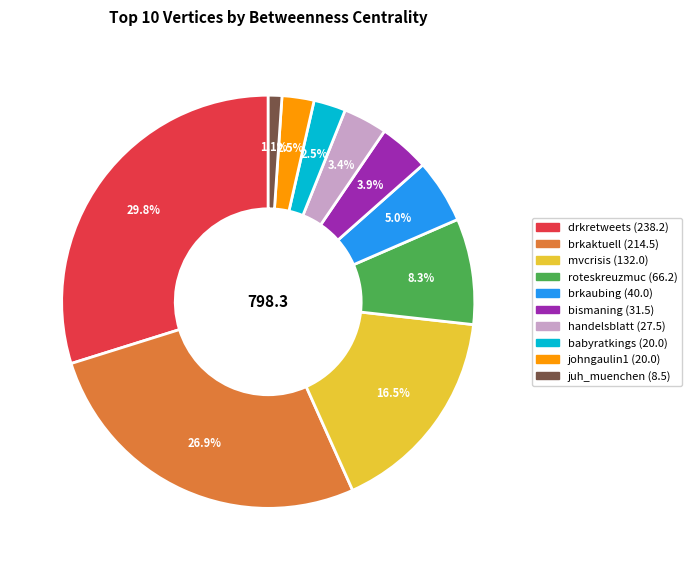

What is the largest slice in the pie chart?

drkretweets